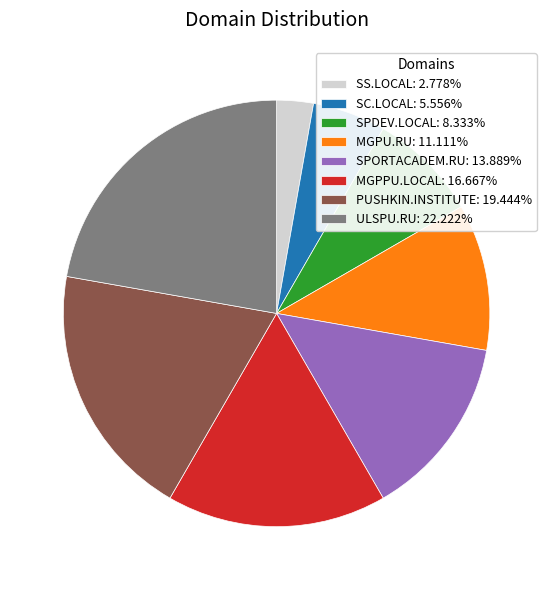

True or false: SPORTACADEM.RU accounts for 14% of the total.

True